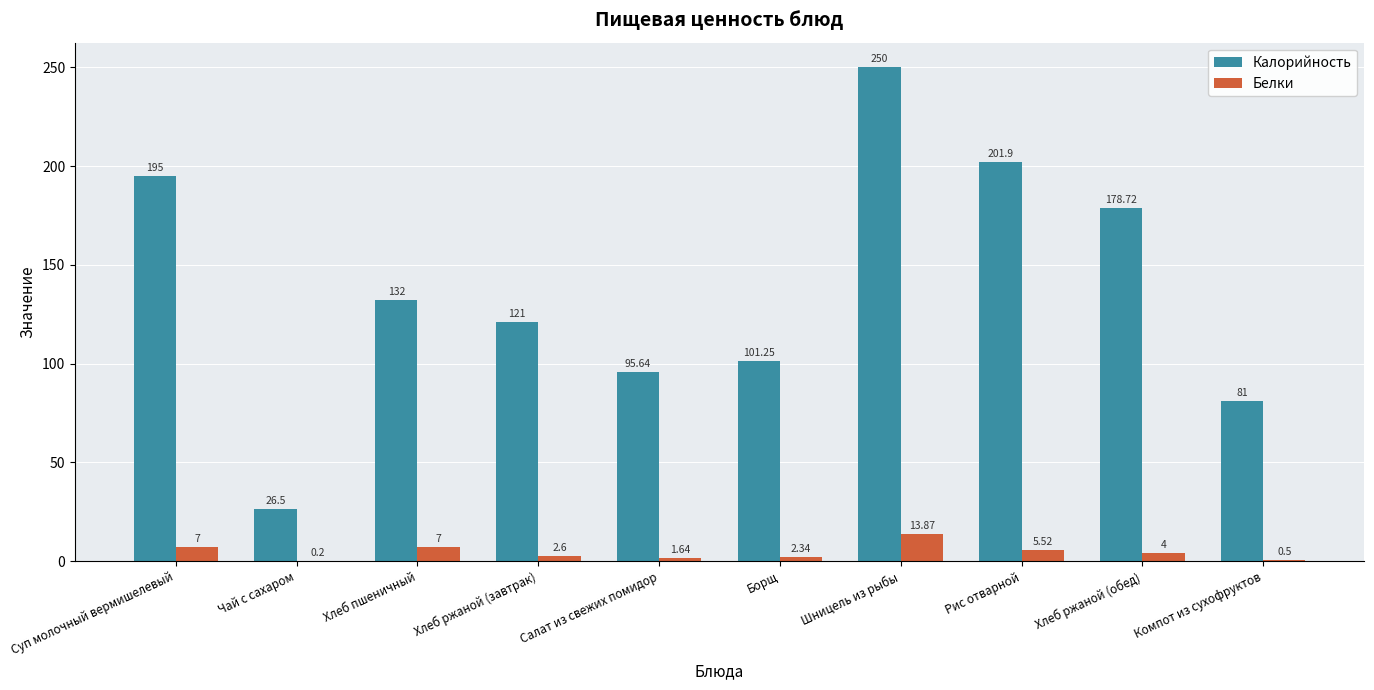

Which series has the largest total across all categories?

Калорийность